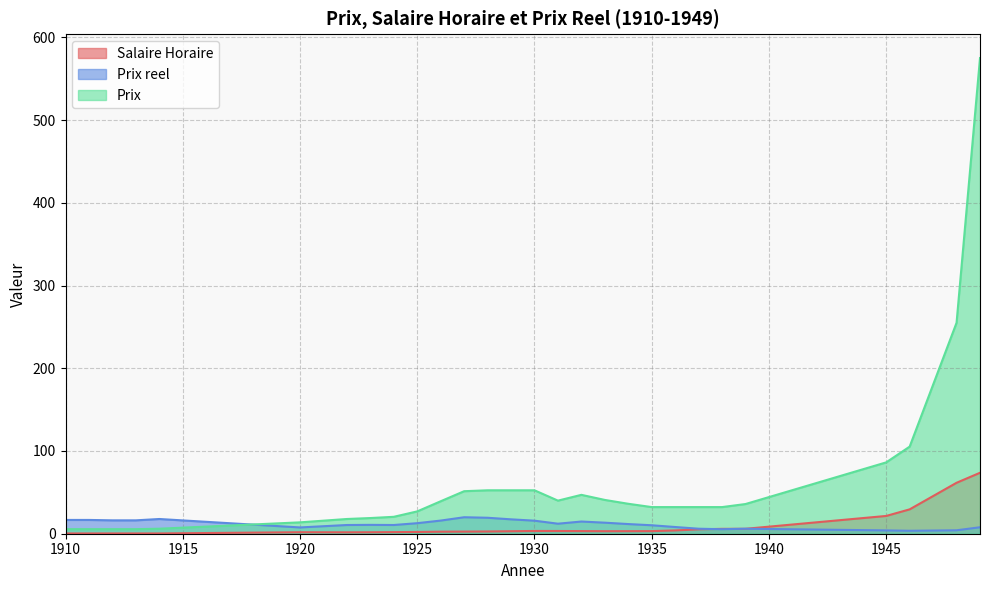

What is the sum of the Salaire Horaire values at 1923 and 1938?

7.7